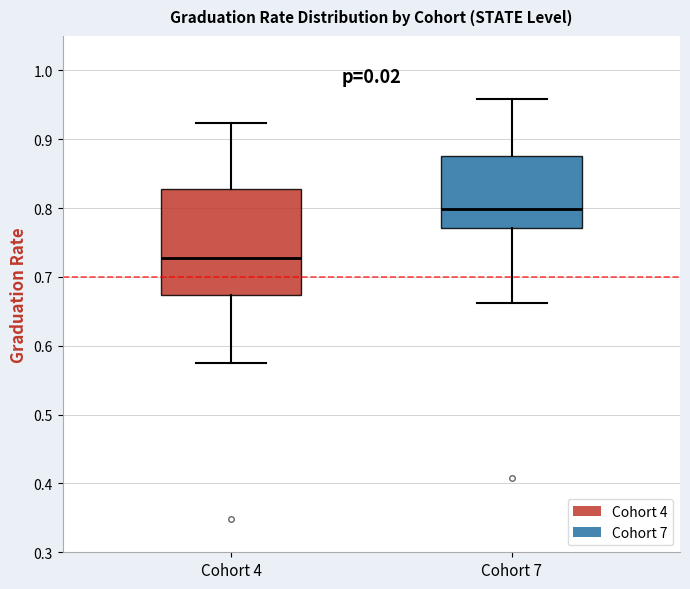

Which box's median line is the highest?

Cohort 7